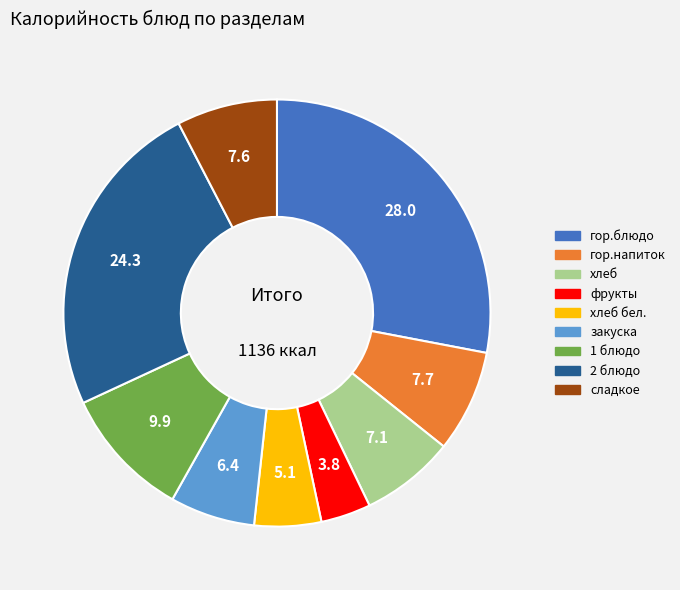

Is there any slice that represents more than half of the pie?

No